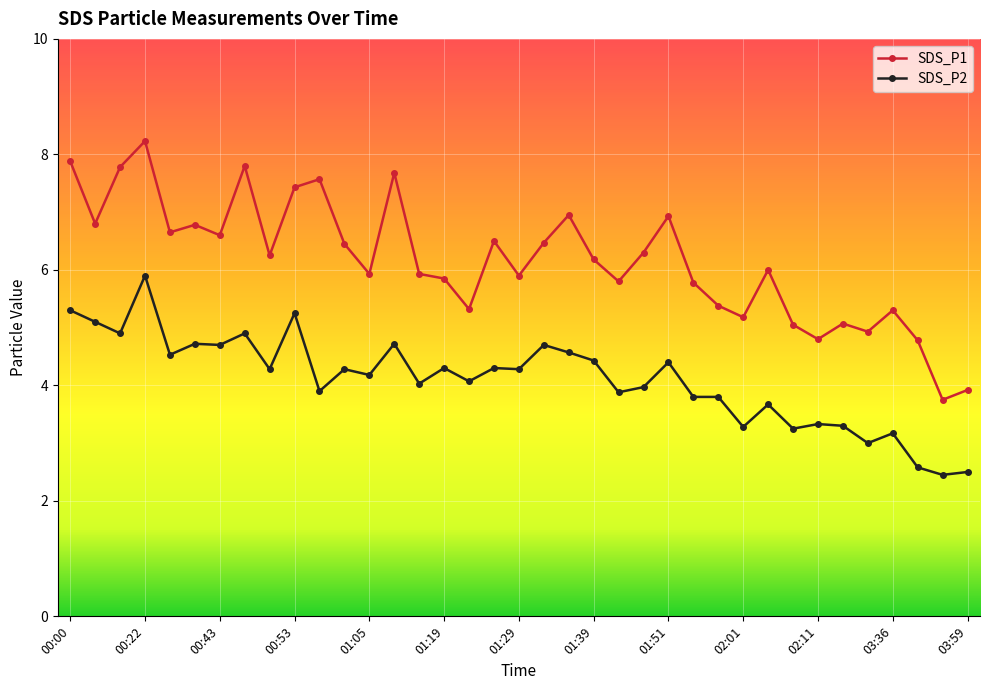

What is the highest value of the SDS_P1 series?

8.2